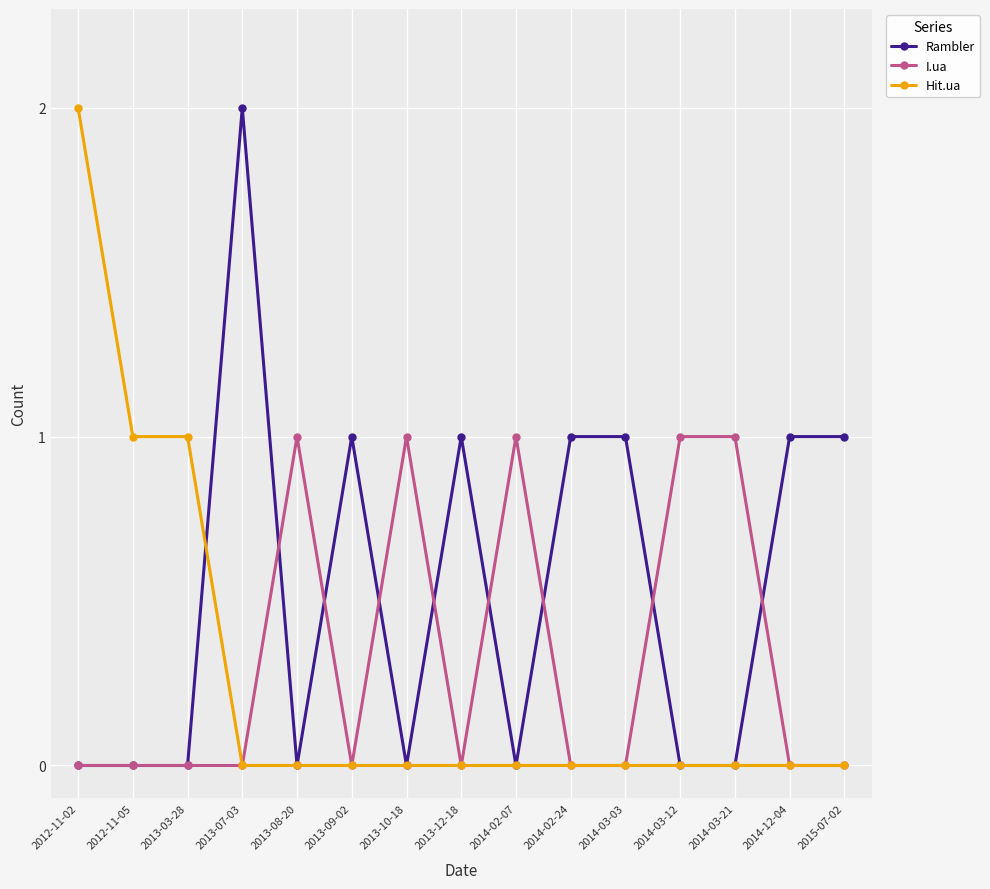

What is the label of the 14th point from the left?

2014-12-04